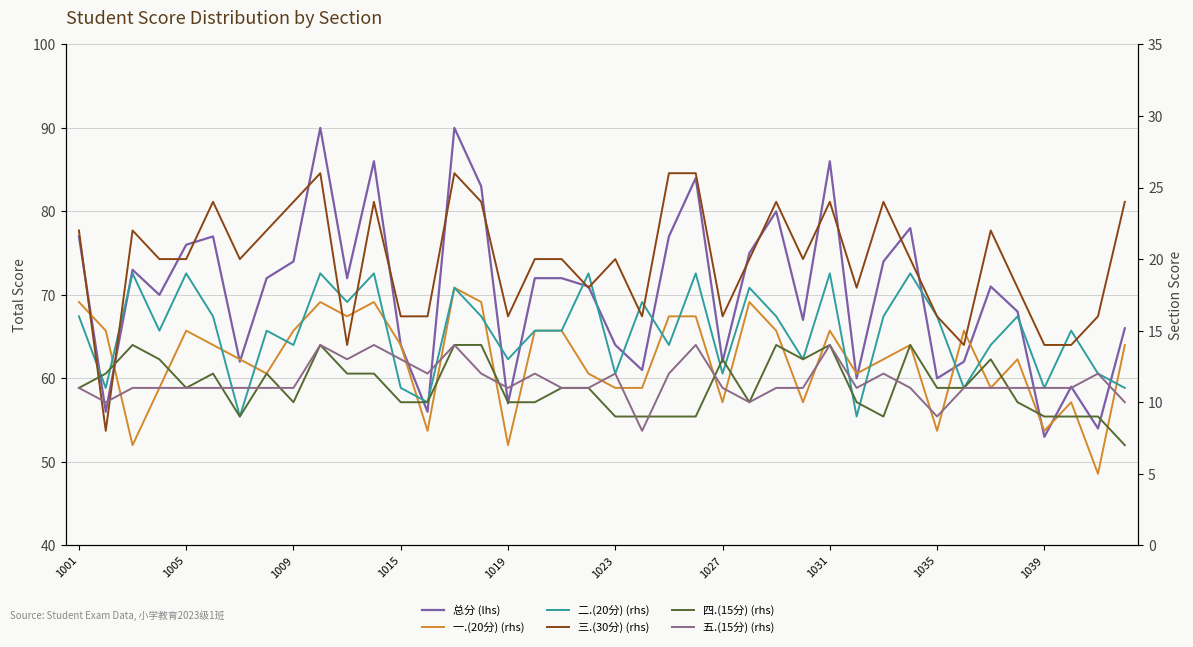

True or false: 三.(30分) (rhs) has a value of 23 at 21.

False